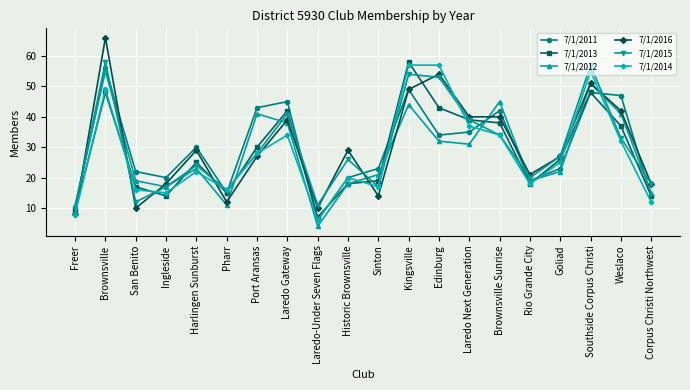

What is the spread (max minus min) of values at Rio Grande City?

3